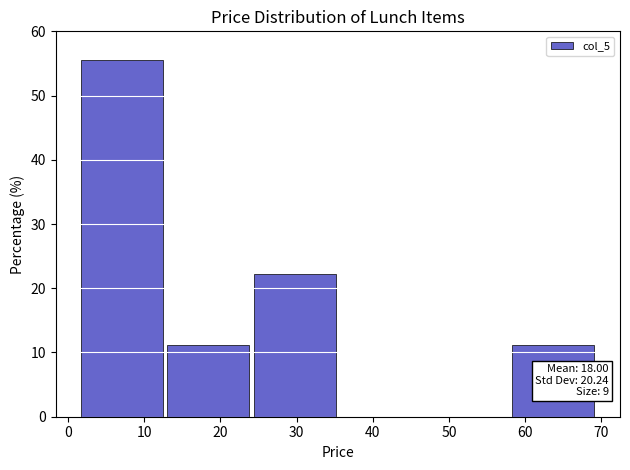

Over which range of the x-axis is the bar tallest?

1 to 13